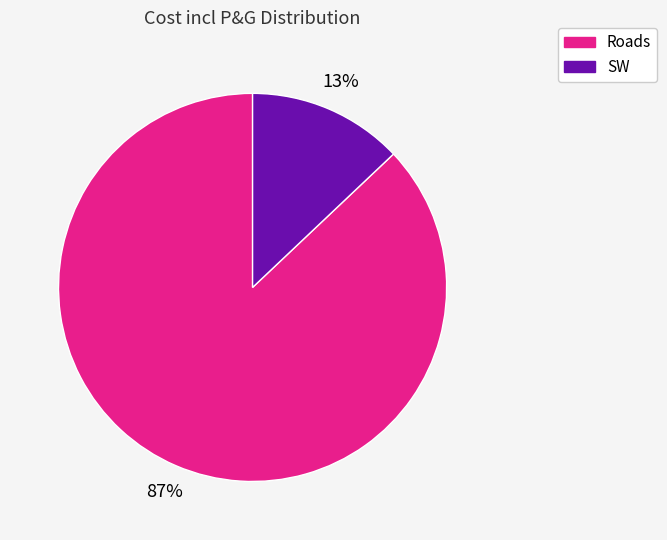

Is it true that SW is 19% of the pie?

False